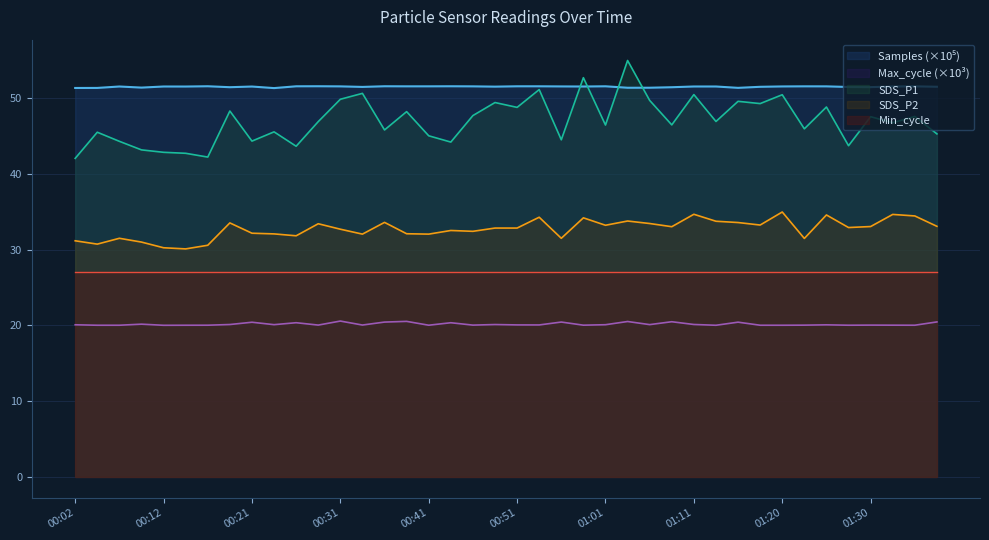

At which label does SDS_P2 reach its peak?

01:20